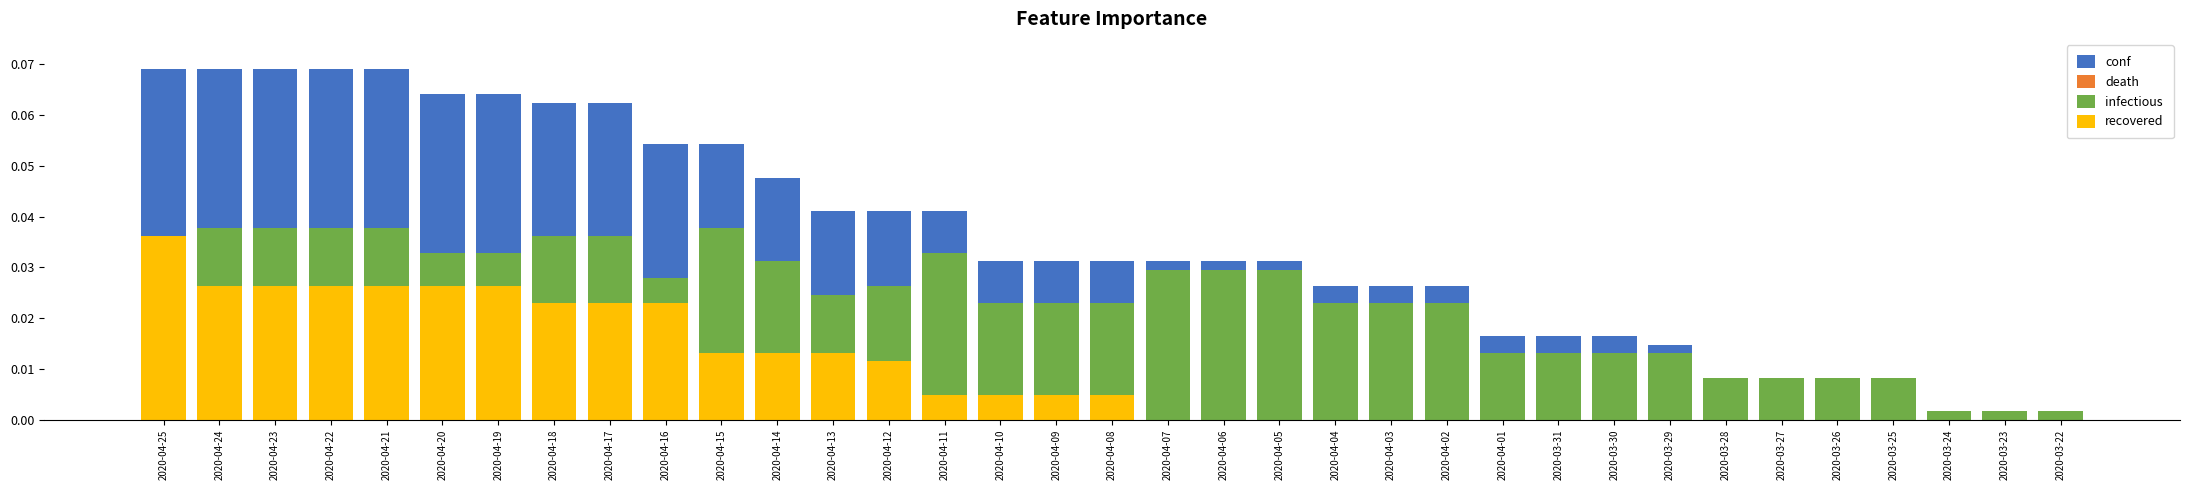

True or false: death has a value of 0.0 at 2020-04-25.

True